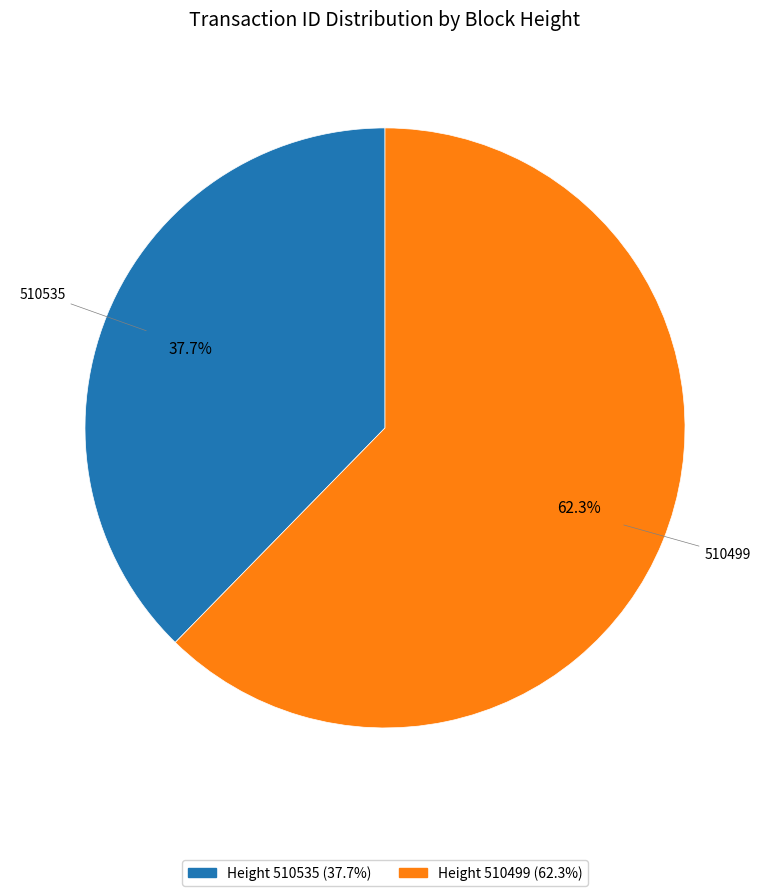

To the nearest percent, what is the average slice percentage?

50%